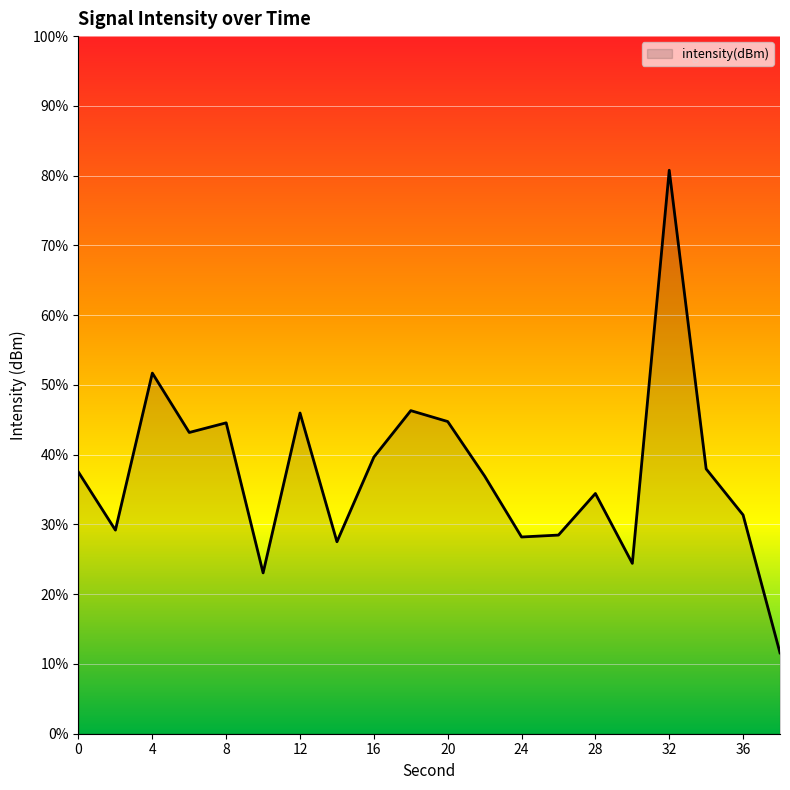

List the labels in order of value, smallest first.

38, 10, 30, 14, 24, 26, 2, 36, 28, 22, 0, 34, 16, 6, 8, 20, 12, 18, 4, 32